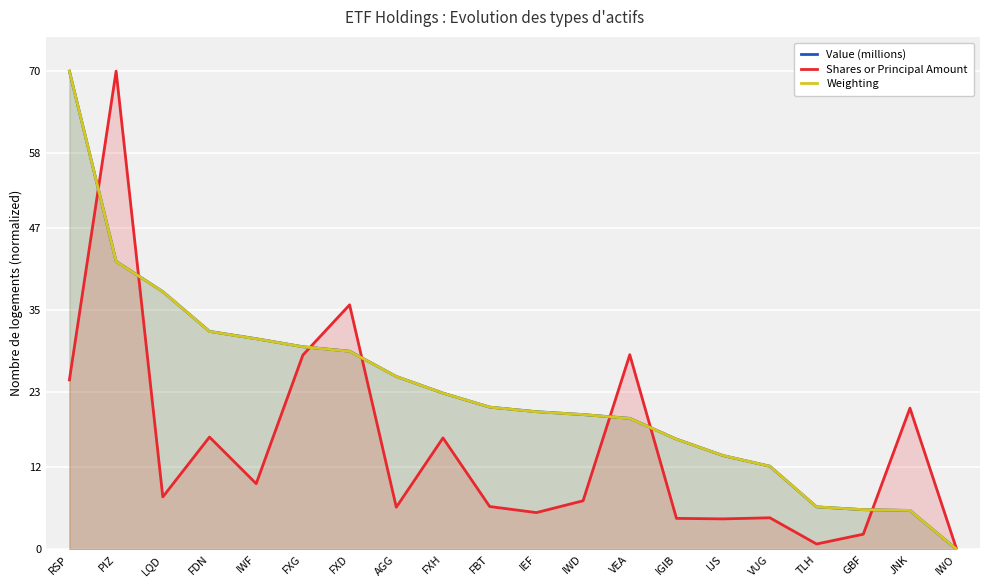

How many data points in Shares or Principal Amount are less than 7?

9